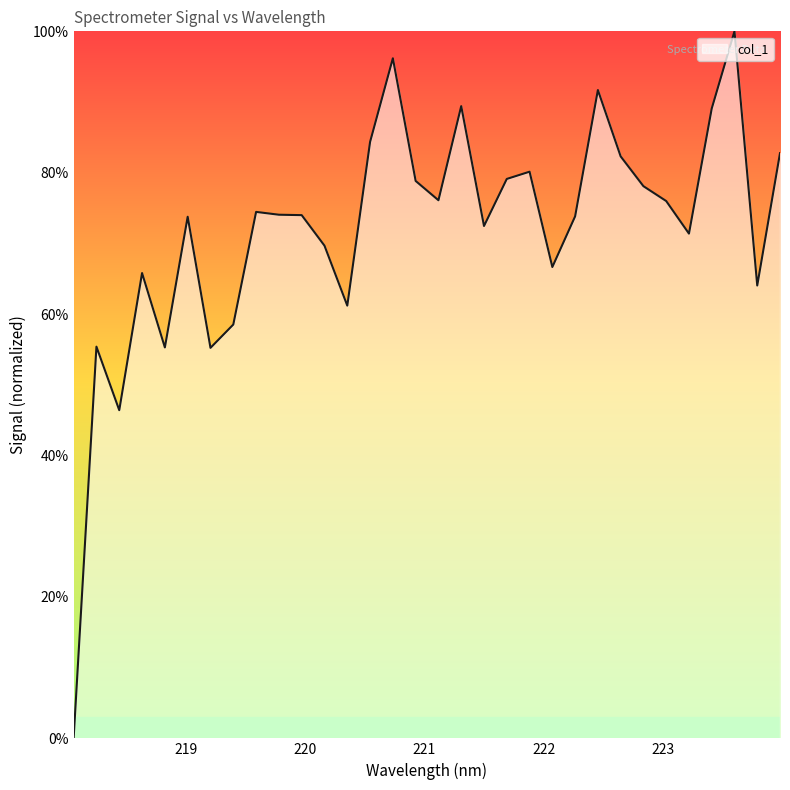

What is the difference between the maximum and minimum values?

100.0